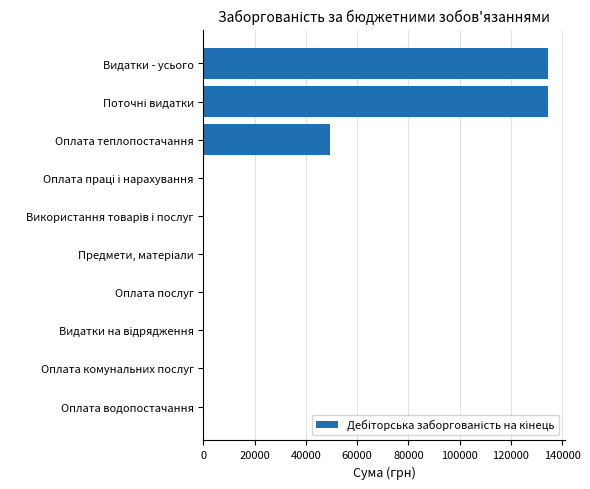

At which label is the value closest to 67123?

Оплата теплопостачання